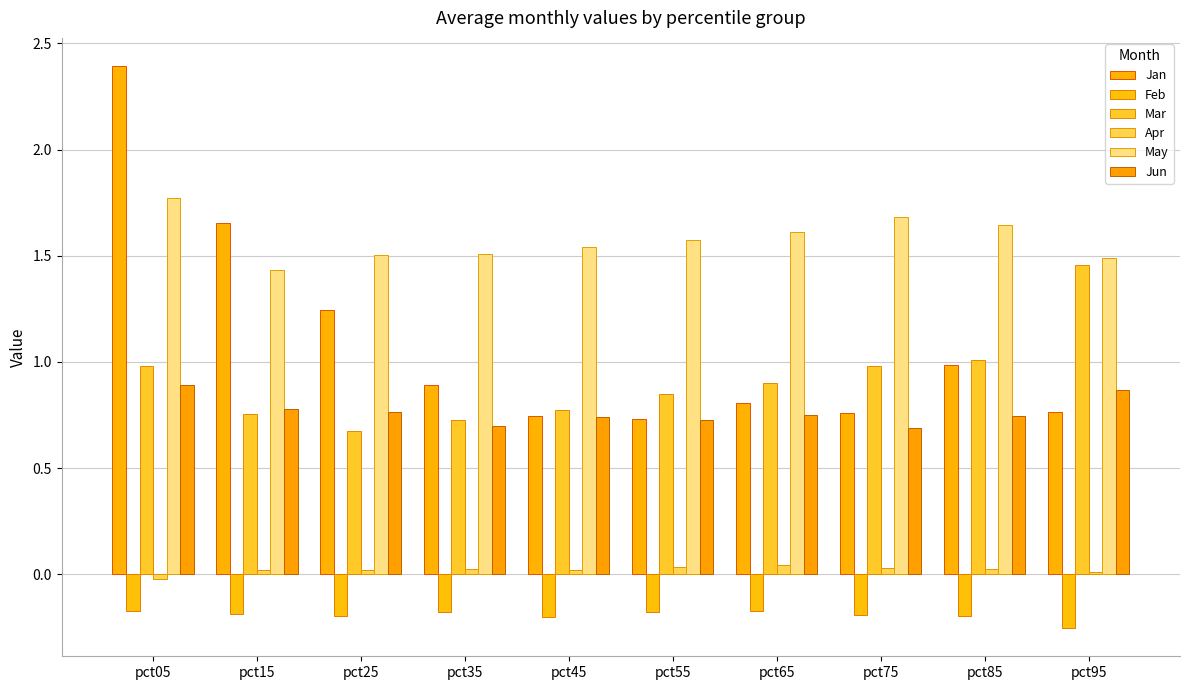

What is the greatest value displayed?

2.4